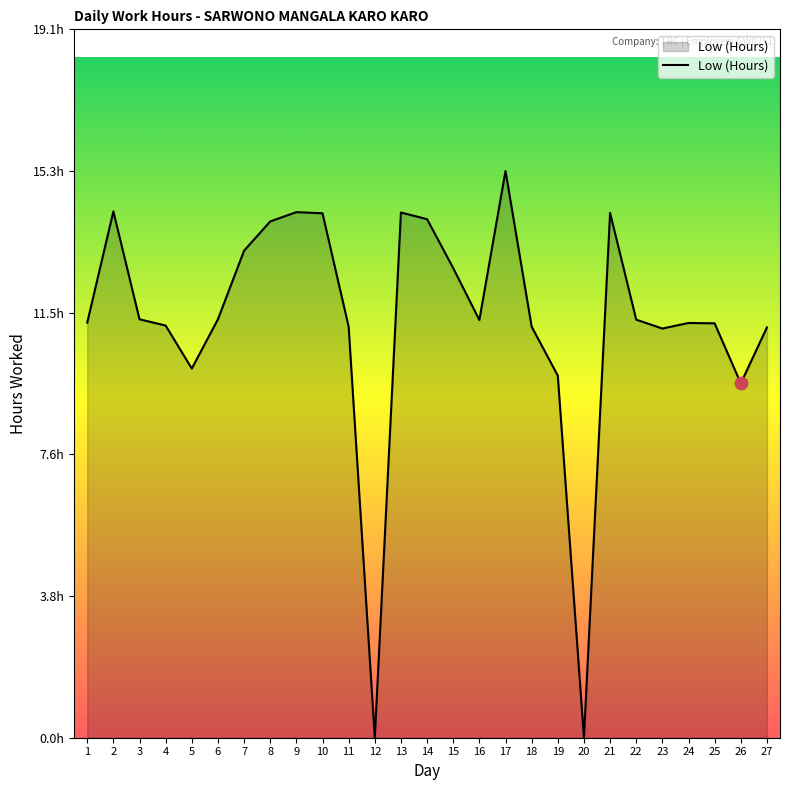

Approximately how many times larger is the value at 3 compared to 6?

1.0